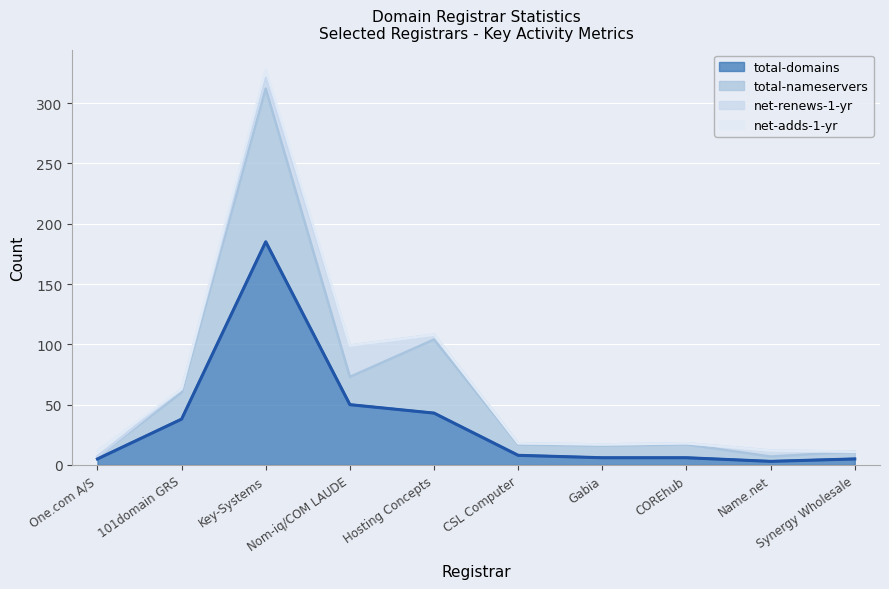

What are all the series names shown in the legend?

total-domains, total-nameservers, net-renews-1-yr, net-adds-1-yr